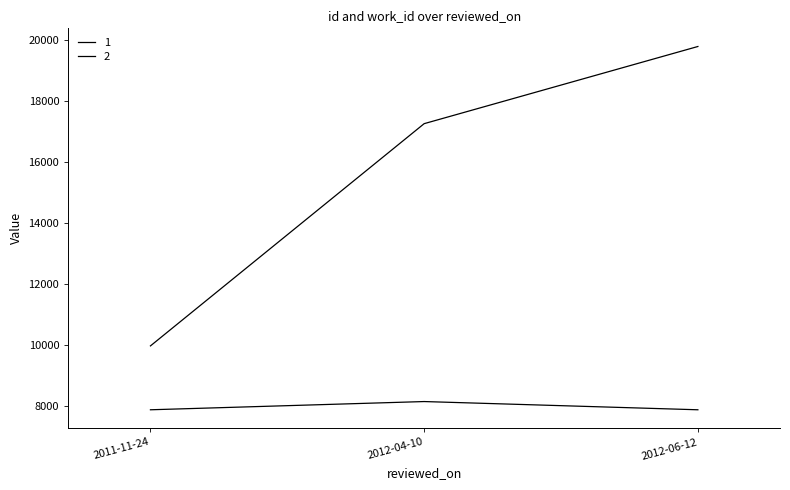

The id series shows 9963 at 2011-11-24. True or false?

True